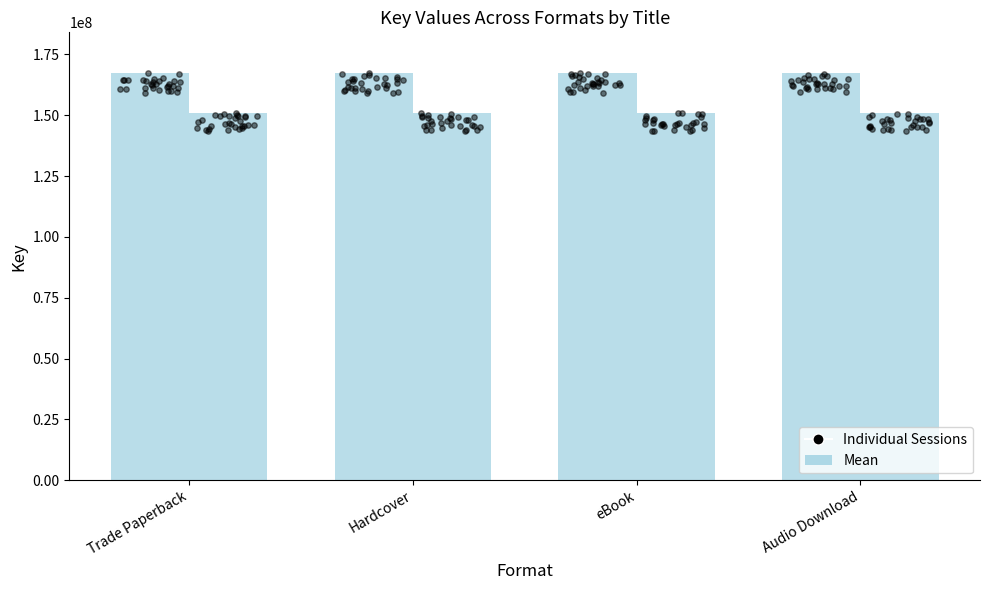

At how many categories does at least one series exceed 157107278?

4